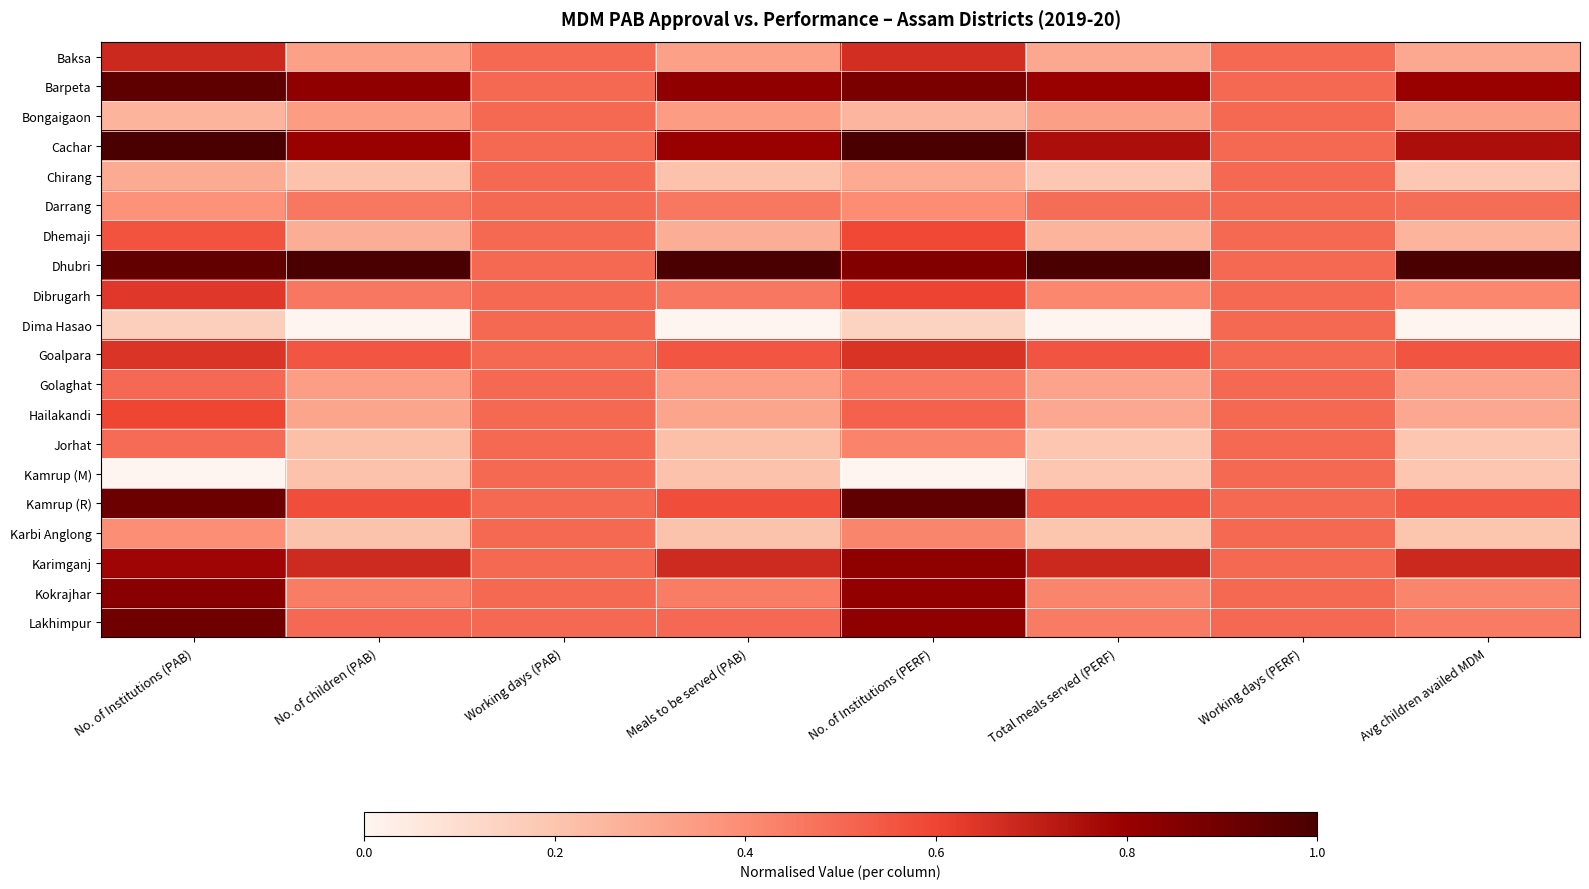

Reading right to left, what are all the values shown in this chart?

Baksa: Avg children availed MDM=0.3	Working days (PERF)=0.5	Total meals served (PERF)=0.3	No. of Institutions (PERF)=0.7	Meals to be served (PAB)=0.3	Working days (PAB)=0.5	No. of children (PAB)=0.3	No. of Institutions (PAB)=0.7
Barpeta: Avg children availed MDM=0.8	Working days (PERF)=0.5	Total meals served (PERF)=0.8	No. of Institutions (PERF)=0.9	Meals to be served (PAB)=0.8	Working days (PAB)=0.5	No. of children (PAB)=0.8	No. of Institutions (PAB)=0.9
Bongaigaon: Avg children availed MDM=0.3	Working days (PERF)=0.5	Total meals served (PERF)=0.3	No. of Institutions (PERF)=0.3	Meals to be served (PAB)=0.3	Working days (PAB)=0.5	No. of children (PAB)=0.3	No. of Institutions (PAB)=0.3
Cachar: Avg children availed MDM=0.8	Working days (PERF)=0.5	Total meals served (PERF)=0.8	No. of Institutions (PERF)=1.0	Meals to be served (PAB)=0.8	Working days (PAB)=0.5	No. of children (PAB)=0.8	No. of Institutions (PAB)=1.0
Chirang: Avg children availed MDM=0.2	Working days (PERF)=0.5	Total meals served (PERF)=0.2	No. of Institutions (PERF)=0.3	Meals to be served (PAB)=0.2	Working days (PAB)=0.5	No. of children (PAB)=0.2	No. of Institutions (PAB)=0.3
Darrang: Avg children availed MDM=0.5	Working days (PERF)=0.5	Total meals served (PERF)=0.5	No. of Institutions (PERF)=0.4	Meals to be served (PAB)=0.5	Working days (PAB)=0.5	No. of children (PAB)=0.5	No. of Institutions (PAB)=0.4
Dhemaji: Avg children availed MDM=0.3	Working days (PERF)=0.5	Total meals served (PERF)=0.3	No. of Institutions (PERF)=0.6	Meals to be served (PAB)=0.3	Working days (PAB)=0.5	No. of children (PAB)=0.3	No. of Institutions (PAB)=0.6
Dhubri: Avg children availed MDM=1.0	Working days (PERF)=0.5	Total meals served (PERF)=1.0	No. of Institutions (PERF)=0.9	Meals to be served (PAB)=1.0	Working days (PAB)=0.5	No. of children (PAB)=1.0	No. of Institutions (PAB)=0.9
Dibrugarh: Avg children availed MDM=0.4	Working days (PERF)=0.5	Total meals served (PERF)=0.4	No. of Institutions (PERF)=0.6	Meals to be served (PAB)=0.5	Working days (PAB)=0.5	No. of children (PAB)=0.5	No. of Institutions (PAB)=0.6
Dima Hasao: Avg children availed MDM=0.0	Working days (PERF)=0.5	Total meals served (PERF)=0.0	No. of Institutions (PERF)=0.1	Meals to be served (PAB)=0.0	Working days (PAB)=0.5	No. of children (PAB)=0.0	No. of Institutions (PAB)=0.2
Goalpara: Avg children availed MDM=0.6	Working days (PERF)=0.5	Total meals served (PERF)=0.6	No. of Institutions (PERF)=0.7	Meals to be served (PAB)=0.6	Working days (PAB)=0.5	No. of children (PAB)=0.6	No. of Institutions (PAB)=0.6
Golaghat: Avg children availed MDM=0.3	Working days (PERF)=0.5	Total meals served (PERF)=0.3	No. of Institutions (PERF)=0.5	Meals to be served (PAB)=0.3	Working days (PAB)=0.5	No. of children (PAB)=0.3	No. of Institutions (PAB)=0.5
Hailakandi: Avg children availed MDM=0.3	Working days (PERF)=0.5	Total meals served (PERF)=0.3	No. of Institutions (PERF)=0.5	Meals to be served (PAB)=0.3	Working days (PAB)=0.5	No. of children (PAB)=0.3	No. of Institutions (PAB)=0.6
Jorhat: Avg children availed MDM=0.2	Working days (PERF)=0.5	Total meals served (PERF)=0.2	No. of Institutions (PERF)=0.4	Meals to be served (PAB)=0.2	Working days (PAB)=0.5	No. of children (PAB)=0.2	No. of Institutions (PAB)=0.5
Kamrup (M): Avg children availed MDM=0.2	Working days (PERF)=0.5	Total meals served (PERF)=0.2	No. of Institutions (PERF)=0.0	Meals to be served (PAB)=0.2	Working days (PAB)=0.5	No. of children (PAB)=0.2	No. of Institutions (PAB)=0.0
Kamrup (R): Avg children availed MDM=0.5	Working days (PERF)=0.5	Total meals served (PERF)=0.5	No. of Institutions (PERF)=0.9	Meals to be served (PAB)=0.6	Working days (PAB)=0.5	No. of children (PAB)=0.6	No. of Institutions (PAB)=0.9
Karbi Anglong: Avg children availed MDM=0.2	Working days (PERF)=0.5	Total meals served (PERF)=0.2	No. of Institutions (PERF)=0.4	Meals to be served (PAB)=0.2	Working days (PAB)=0.5	No. of children (PAB)=0.2	No. of Institutions (PAB)=0.4
Karimganj: Avg children availed MDM=0.7	Working days (PERF)=0.5	Total meals served (PERF)=0.7	No. of Institutions (PERF)=0.8	Meals to be served (PAB)=0.7	Working days (PAB)=0.5	No. of children (PAB)=0.7	No. of Institutions (PAB)=0.8
Kokrajhar: Avg children availed MDM=0.4	Working days (PERF)=0.5	Total meals served (PERF)=0.4	No. of Institutions (PERF)=0.8	Meals to be served (PAB)=0.4	Working days (PAB)=0.5	No. of children (PAB)=0.4	No. of Institutions (PAB)=0.8
Lakhimpur: Avg children availed MDM=0.4	Working days (PERF)=0.5	Total meals served (PERF)=0.4	No. of Institutions (PERF)=0.8	Meals to be served (PAB)=0.5	Working days (PAB)=0.5	No. of children (PAB)=0.5	No. of Institutions (PAB)=0.9